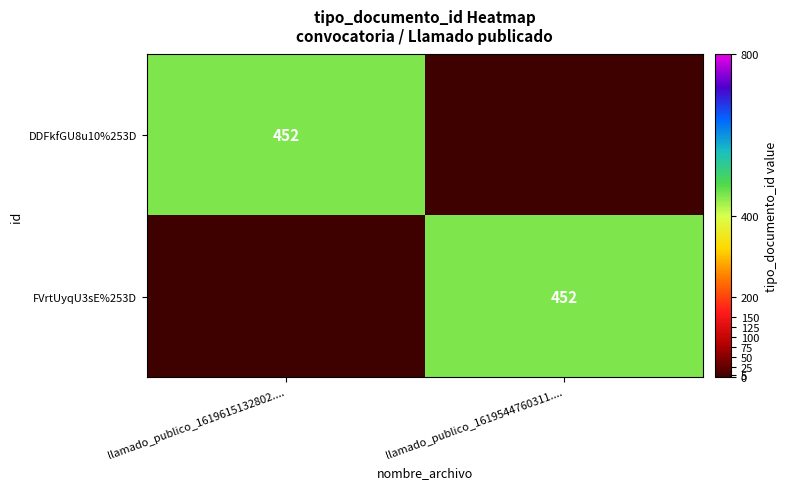

Is it true that DDFkfGU8u10%253D equals 452 at llamado_publico_1619615132802....?

True